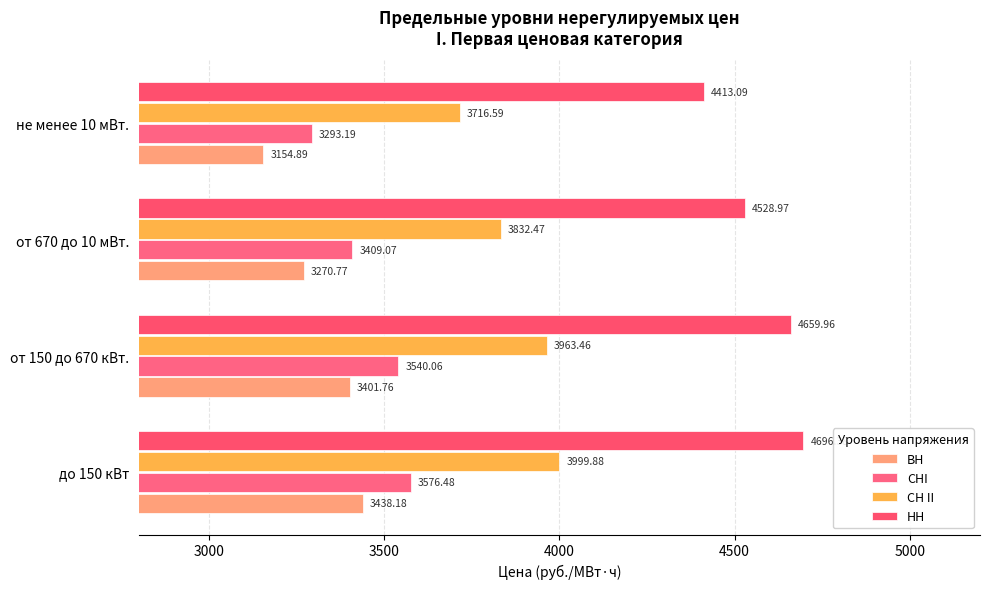

Which series has the largest total across all categories?

НН